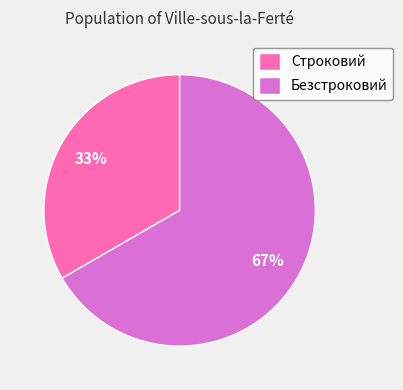

What is the largest slice in the pie chart?

Безстроковий